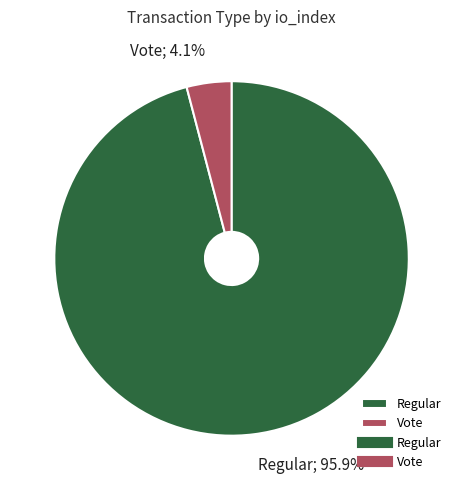

Is there any slice that represents more than half of the pie?

Yes